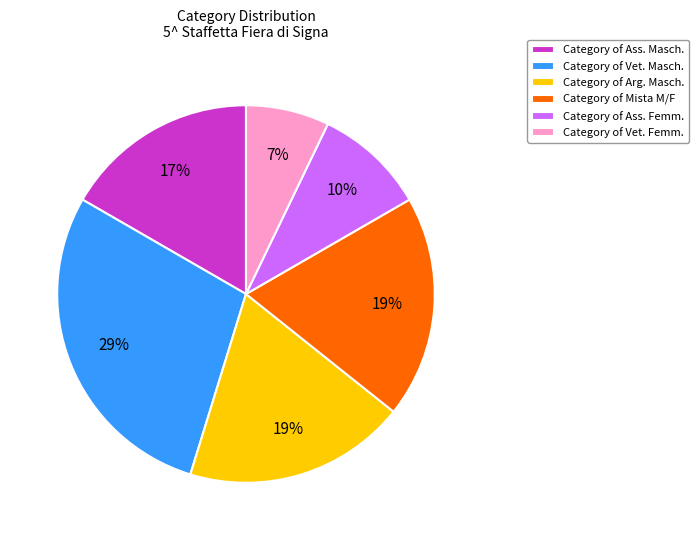

The Category of Arg. Masch. slice represents 8% of the pie. True or false?

False